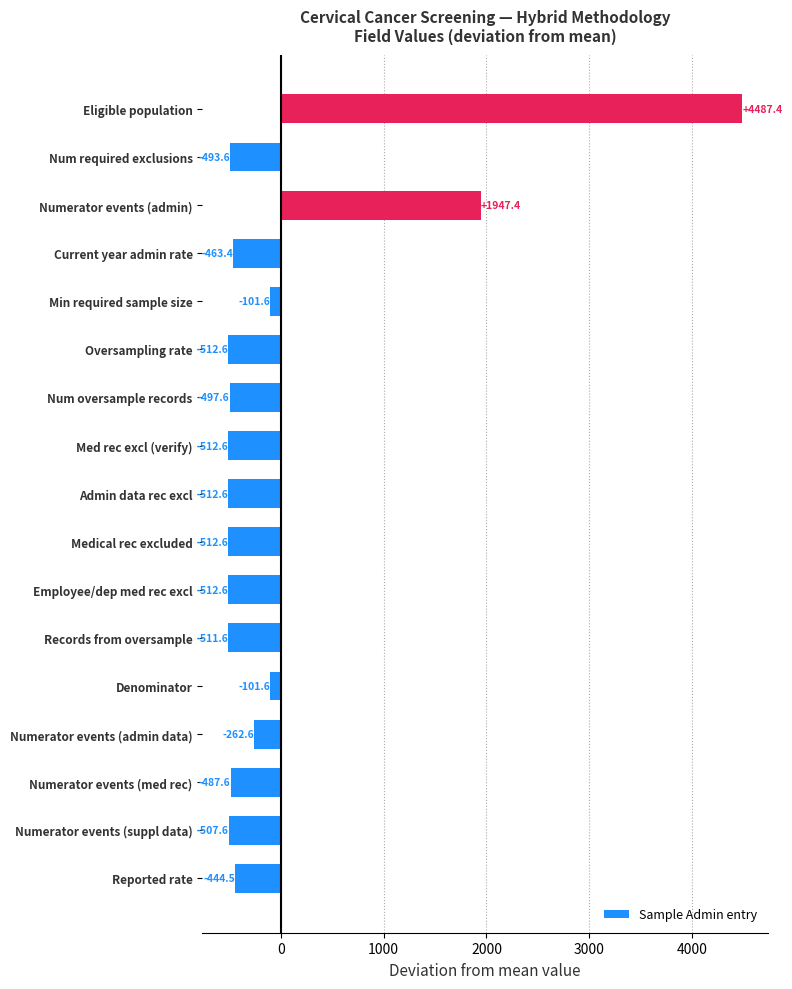

What is the change in value from Numerator events (admin data) to Min required sample size?

+161.0